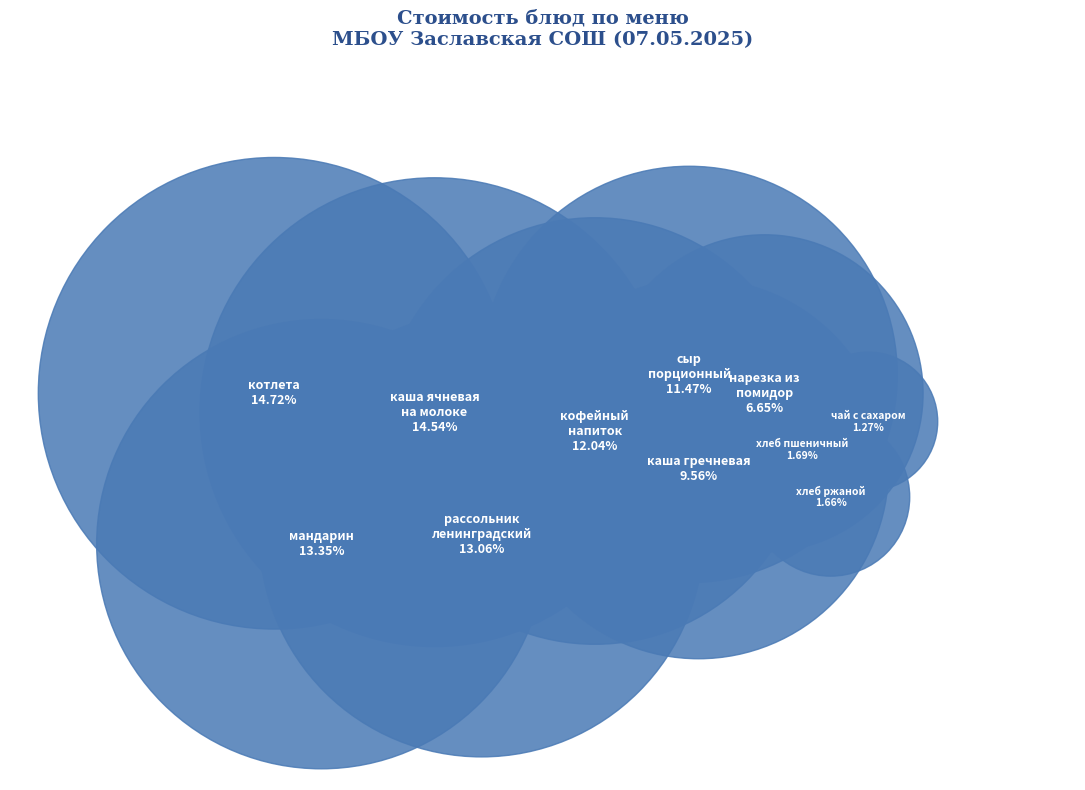

What is the largest slice in the pie chart?

котлета